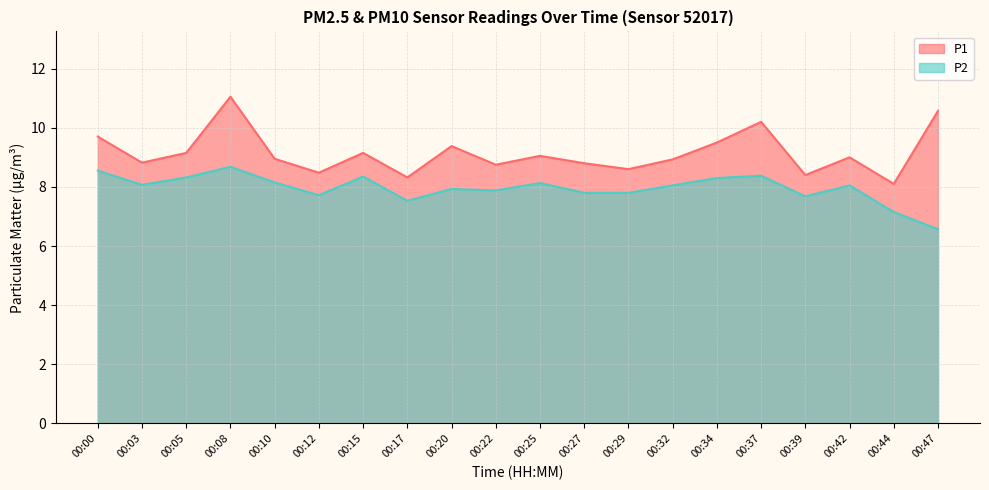

Does the chart display data point markers on the line(s)?

No